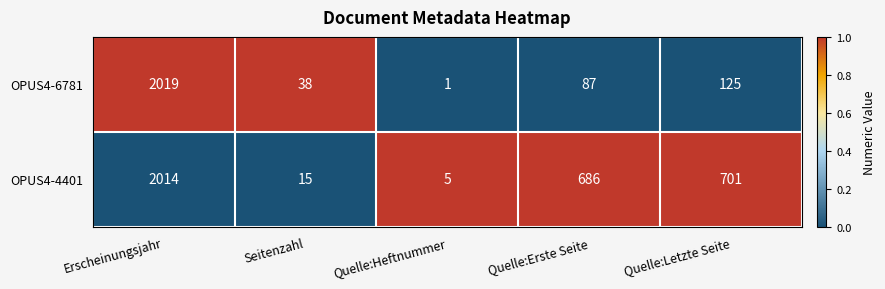

How many distinct data groups are displayed?

2